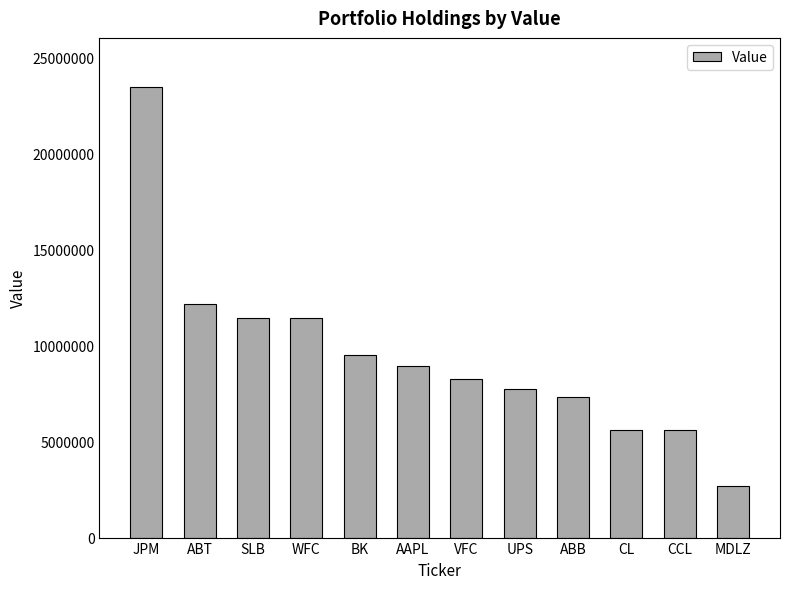

Between WFC and CL, which is larger?

WFC